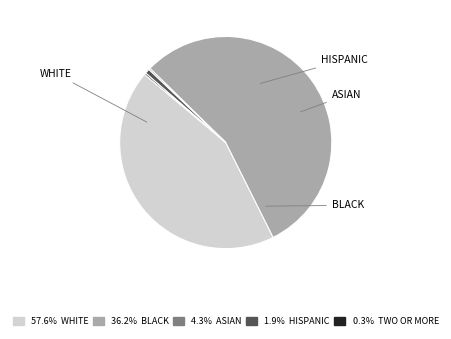

Is there a majority slice in this chart?

Yes